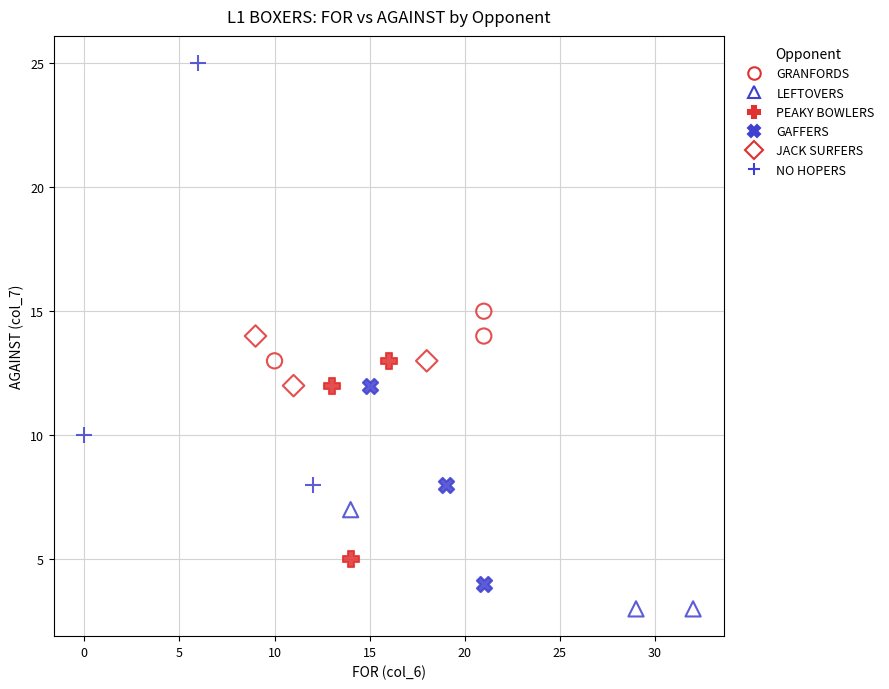

Which series has the widest spread of Y values?

NO HOPERS